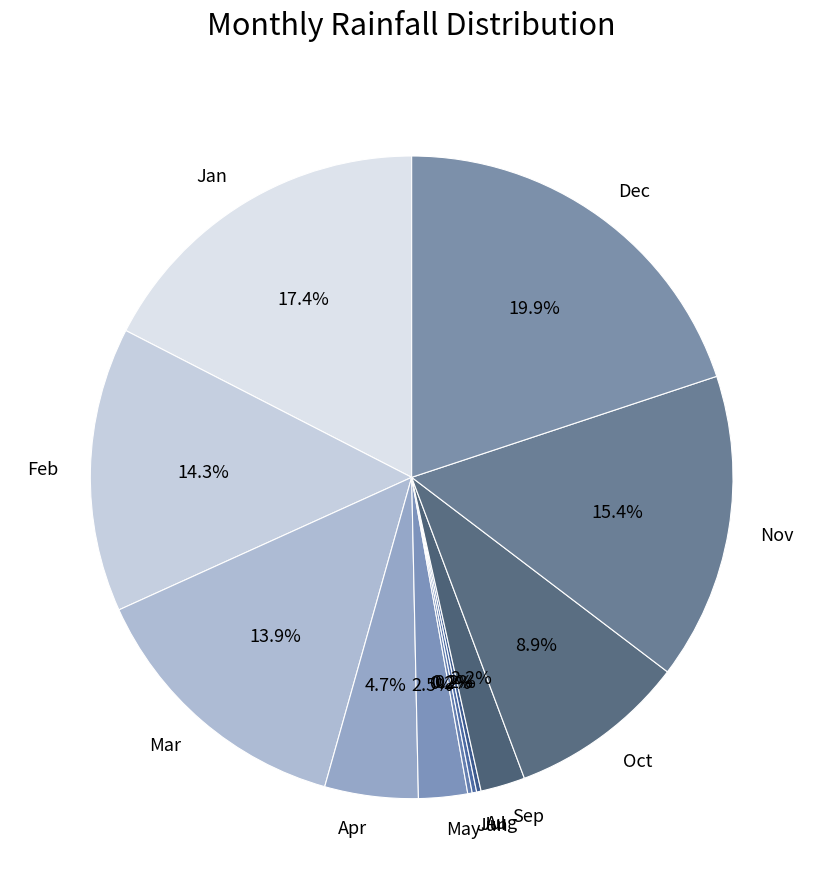

How much of the chart is everything except Oct?

91.1%